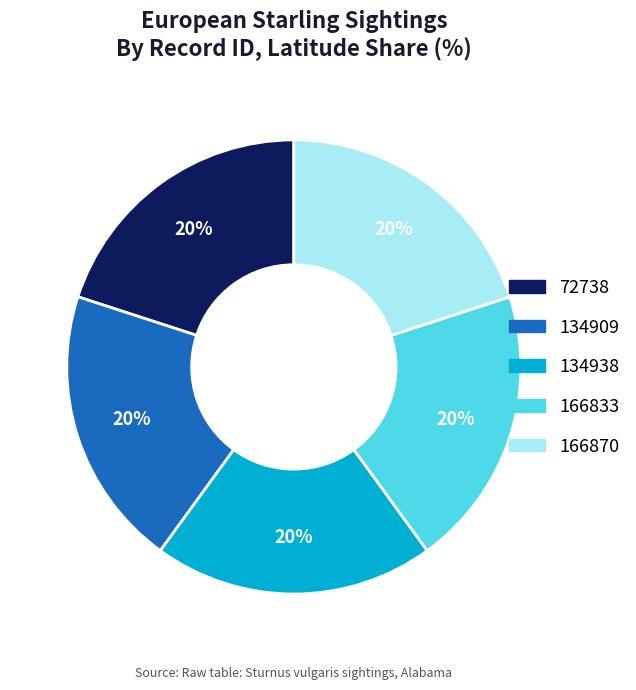

To the nearest percent, what portion does 166833 represent?

20%